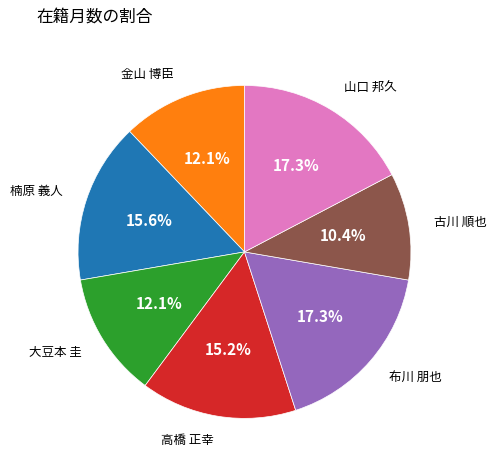

Is there a majority slice in this chart?

No